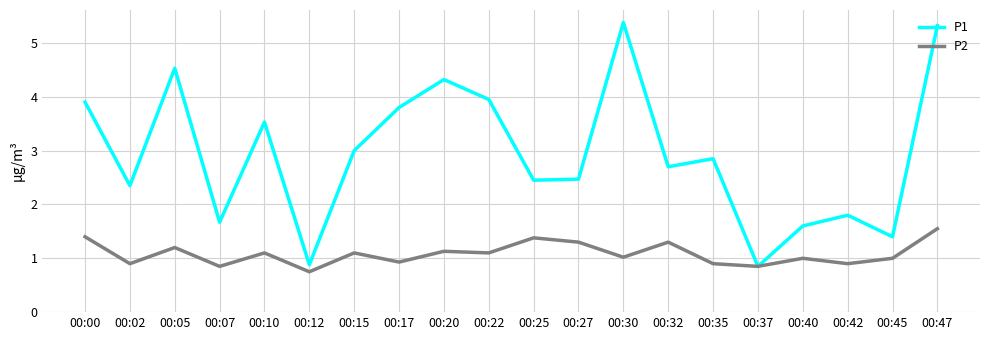

Between 00:05 and 00:25, which series saw the biggest shift?

P1